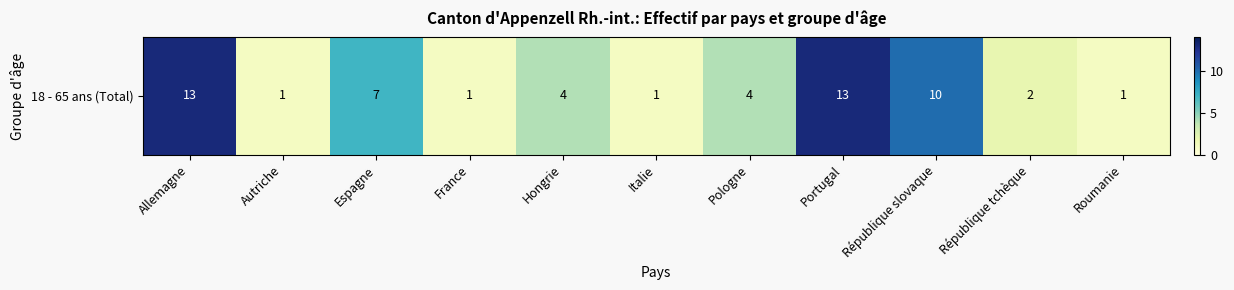

What is the average value?

5